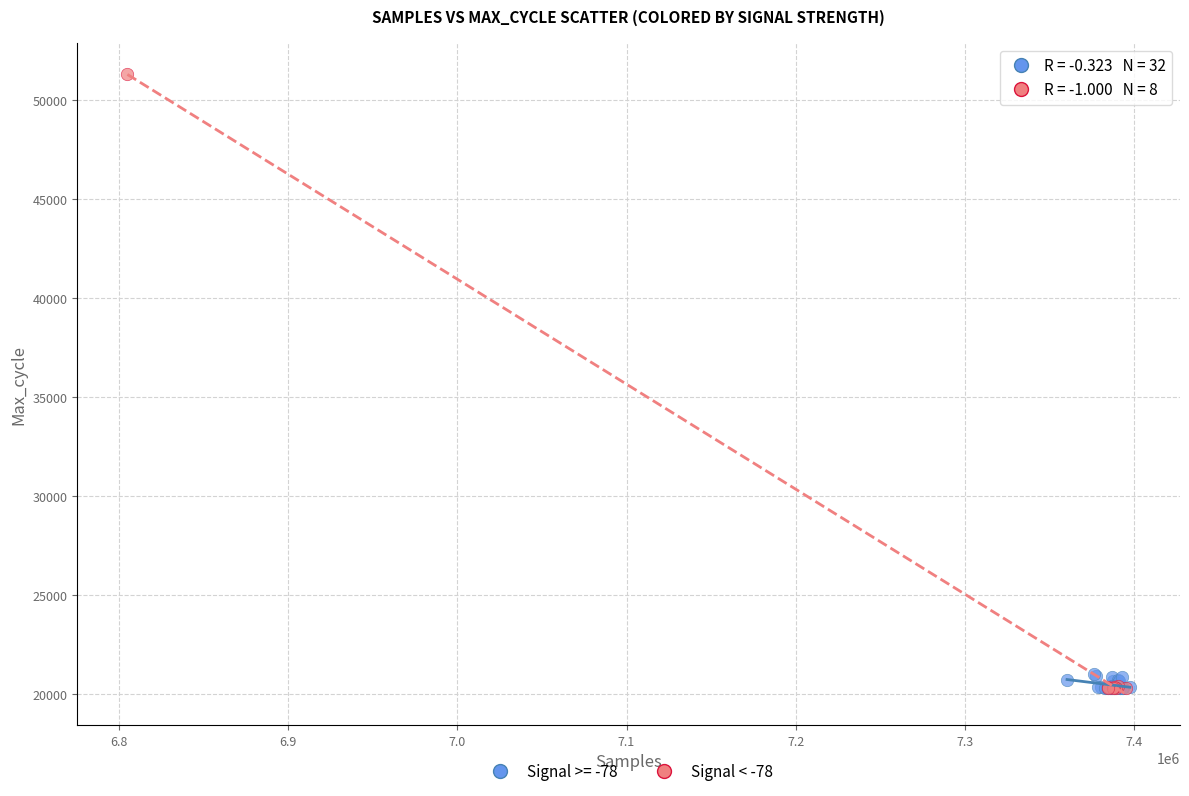

Which series has the largest Y range (max minus min)?

Signal < -78